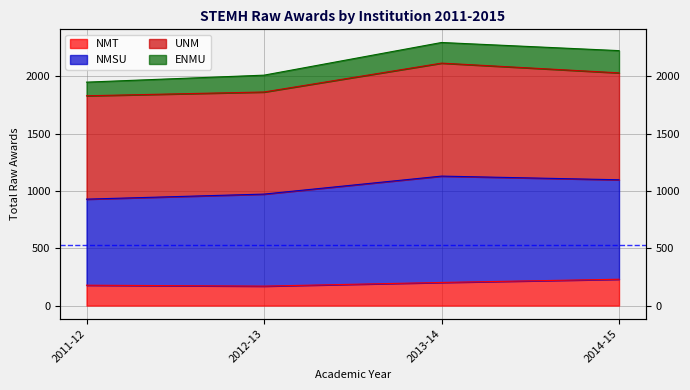

List the labels in order of NMT value, largest first.

2014-15, 2013-14, 2011-12, 2012-13